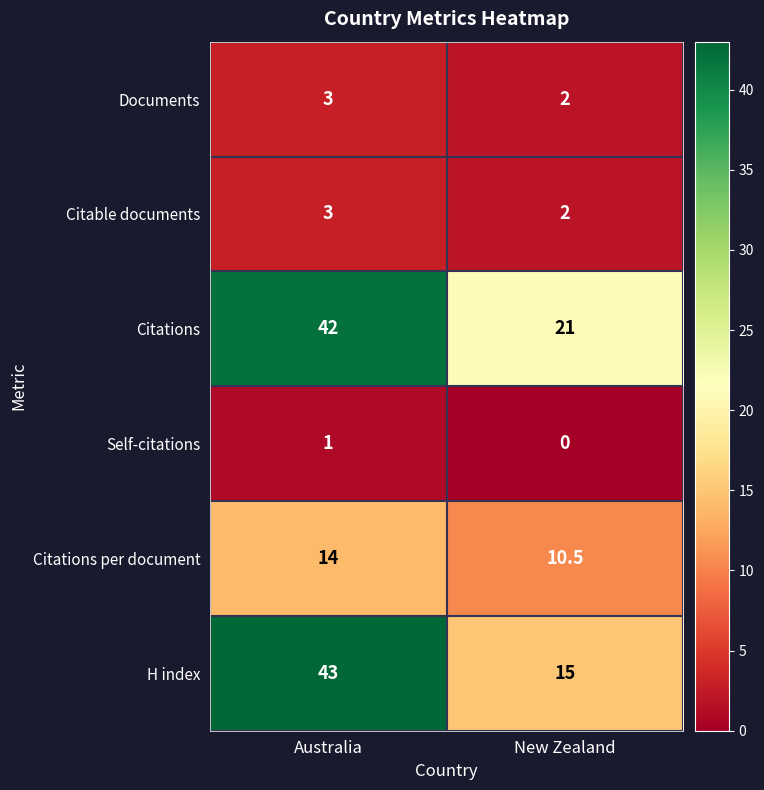

True or false: Citable documents has a value of 1.1 at New Zealand.

False